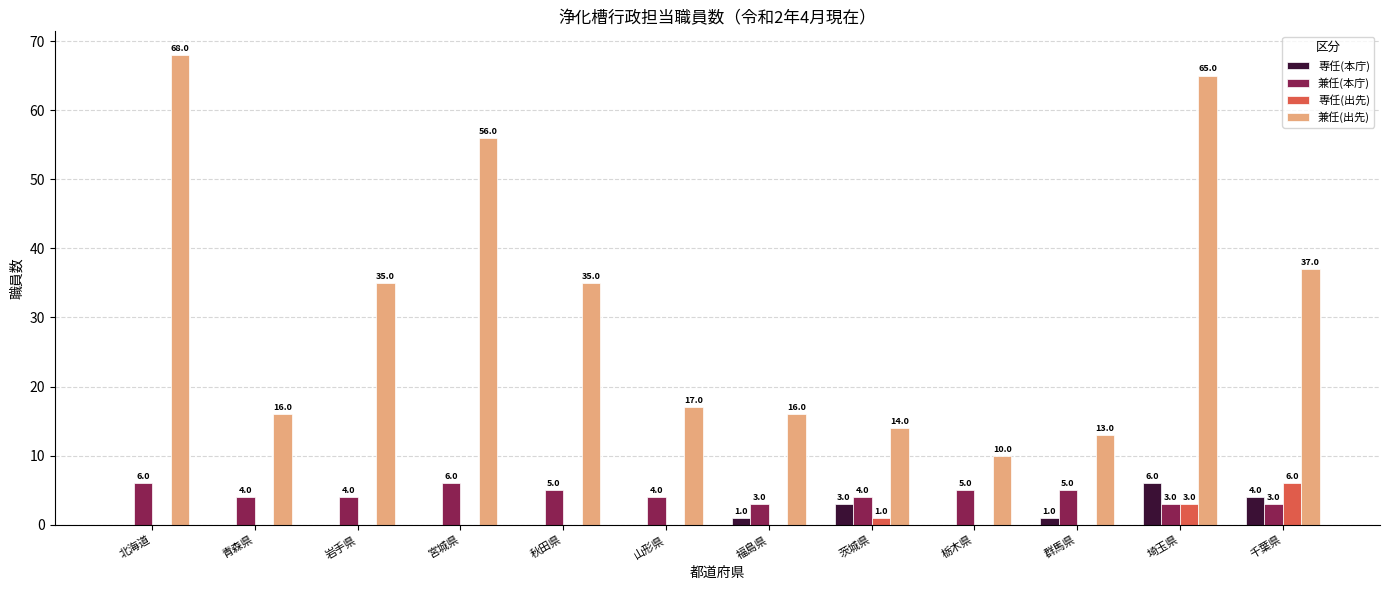

Count the number of data series in this chart.

4